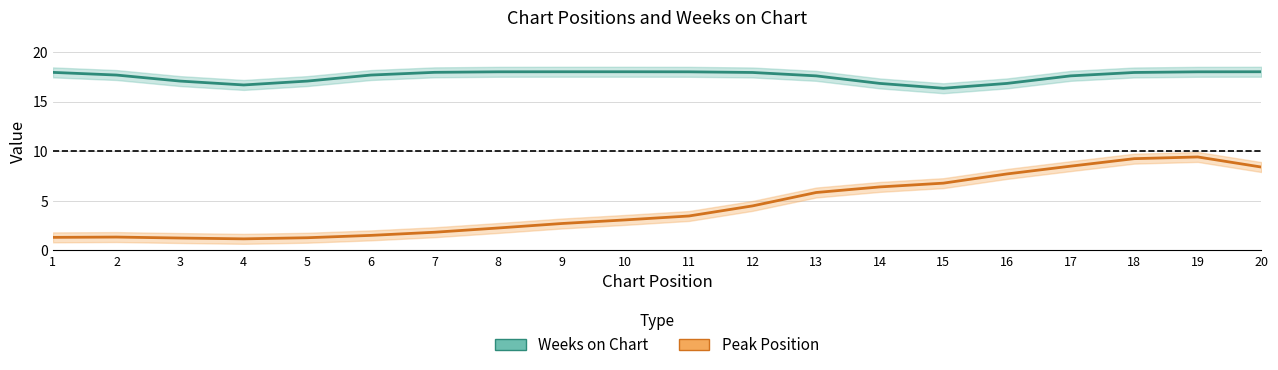

Reading left to right, extract all data points from this chart.

Weeks on Chart: 17.9	17.7	17.1	16.7	17.1	17.7	17.9	18.0	18.0	18.0	18.0	17.9	17.6	16.8	16.3	16.8	17.6	17.9	18.0	18.0
Peak Position: 1.3	1.3	1.3	1.2	1.3	1.5	1.8	2.3	2.7	3.1	3.5	4.5	5.8	6.4	6.8	7.7	8.5	9.2	9.4	8.4